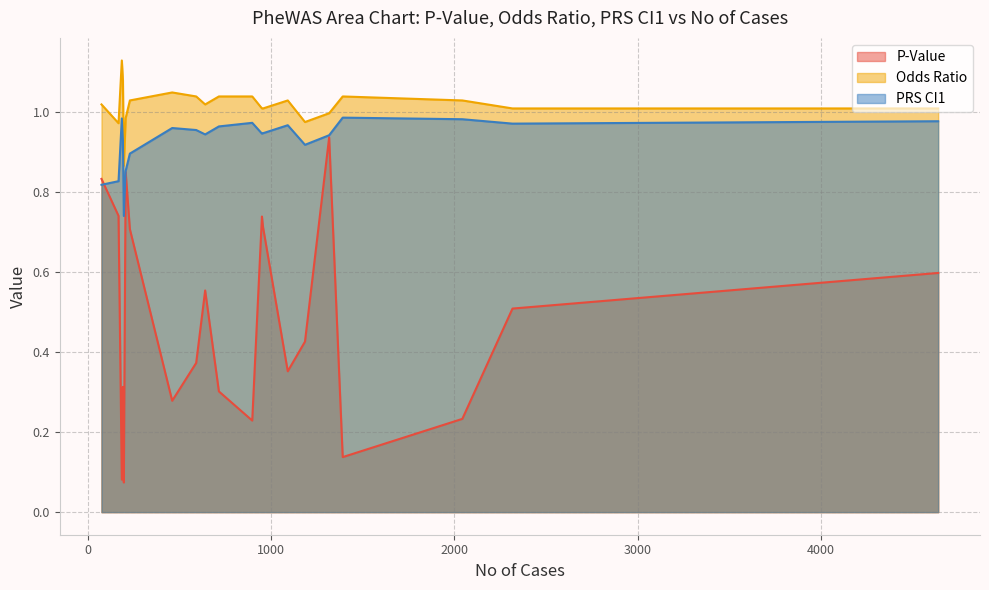

What are all the series names shown in the legend?

P-Value, Odds Ratio, PRS CI1